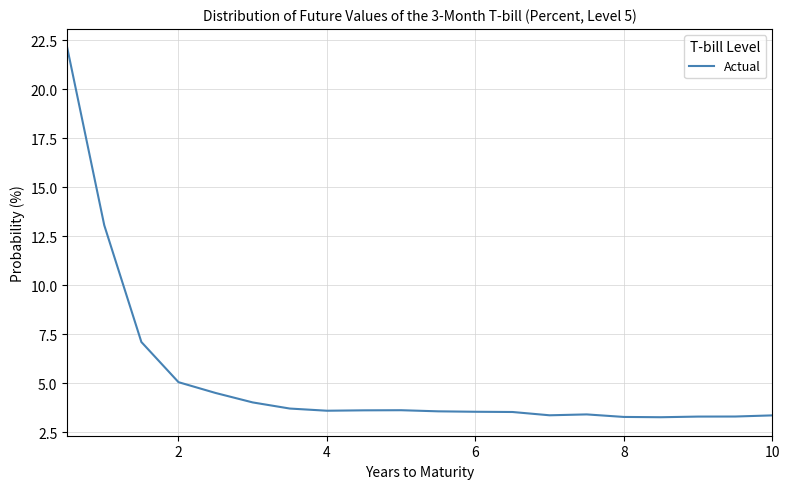

What is the minimum value shown in the chart?

3.3